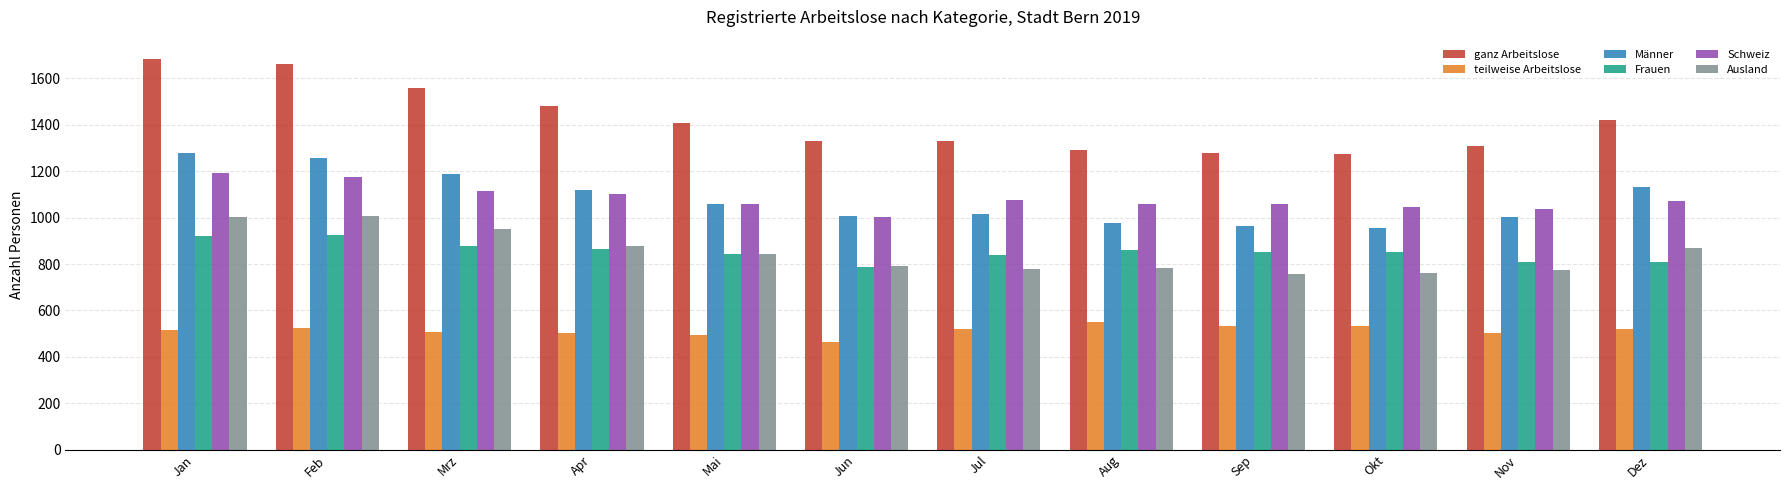

What is the sum of the Ausland values at Jul and Feb?

1786